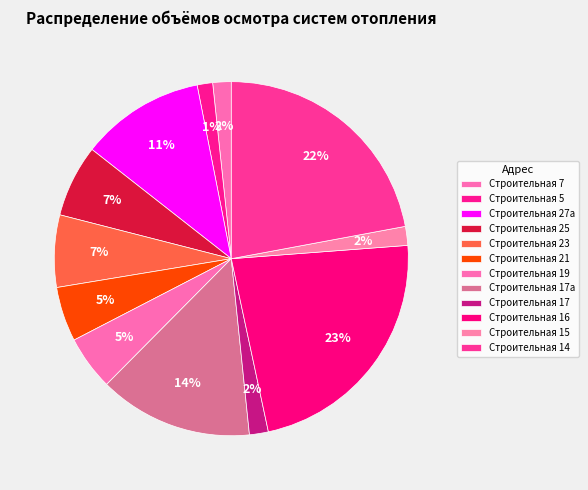

Rank the categories by value from lowest to highest.

Строительная 5, Строительная 7, Строительная 17, Строительная 15, Строительная 19, Строительная 21, Строительная 25, Строительная 23, Строительная 27а, Строительная 17а, Строительная 14, Строительная 16